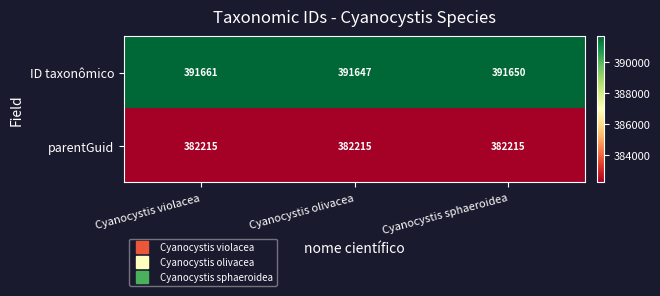

Is it true that parentGuid equals 382215 at Cyanocystis violacea?

True